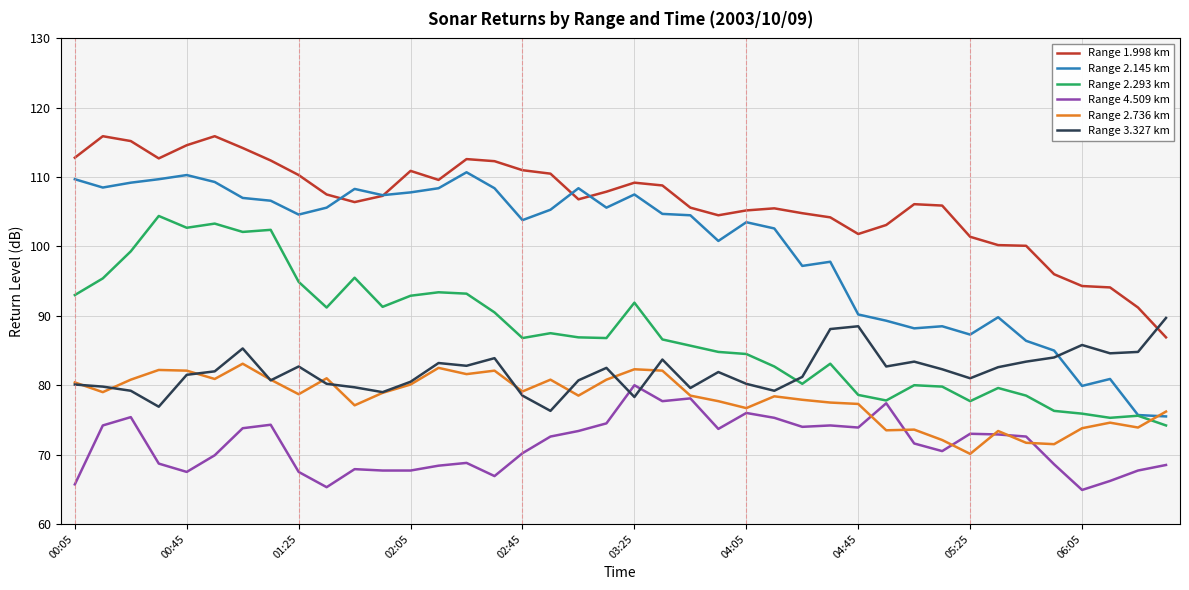

True or false: Range 3.327 km and Range 2.293 km cross at least once.

True